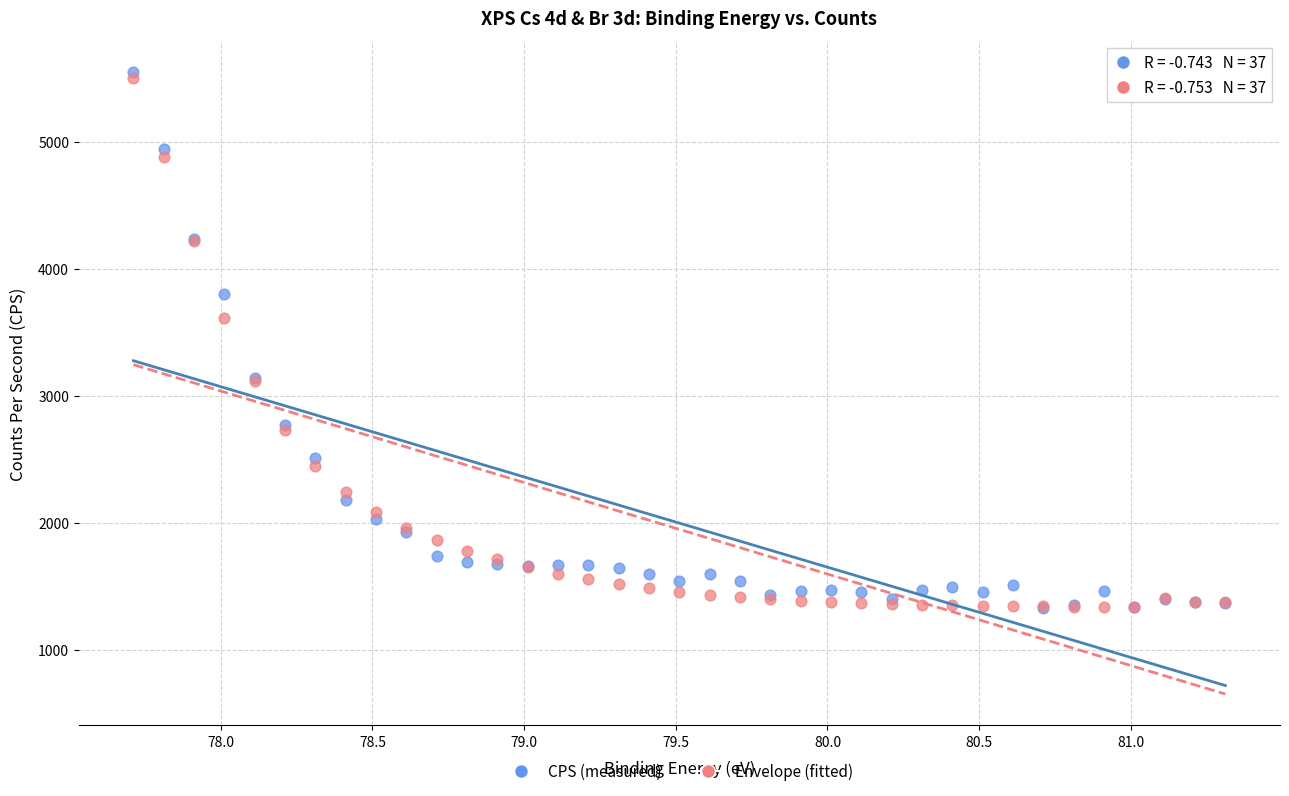

What are all the series names shown in the legend?

CPS (measured), Envelope (fitted)